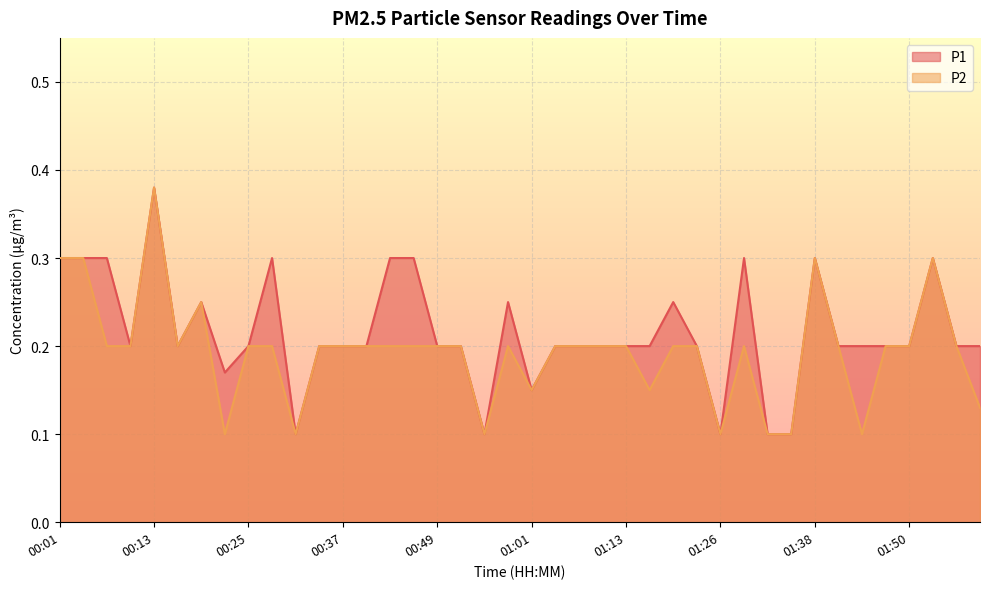

At how many categories does at least one series exceed 0?

40